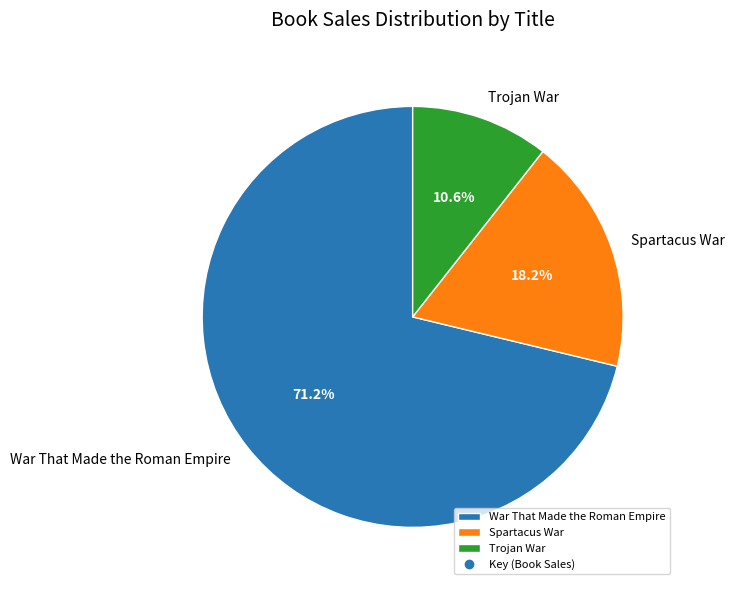

Is there any slice that represents more than half of the pie?

Yes